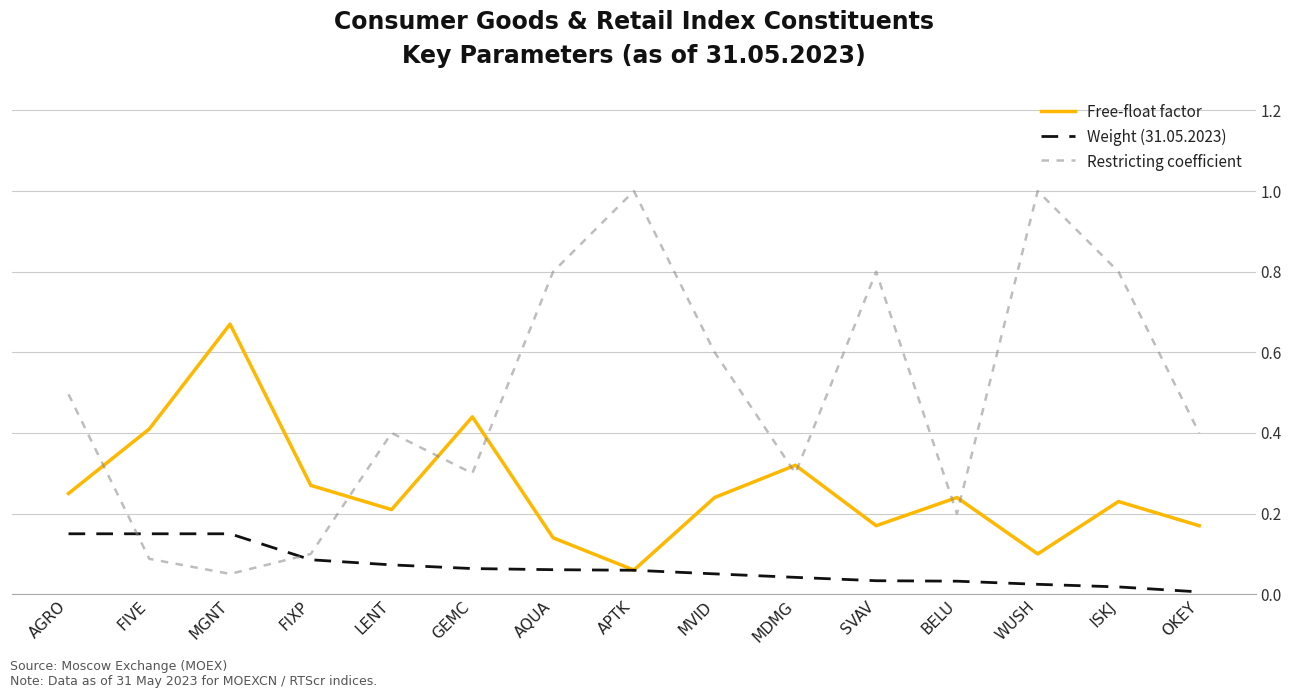

The value of Weight (31.05.2023) at MDMG is 0.0. True or false?

True